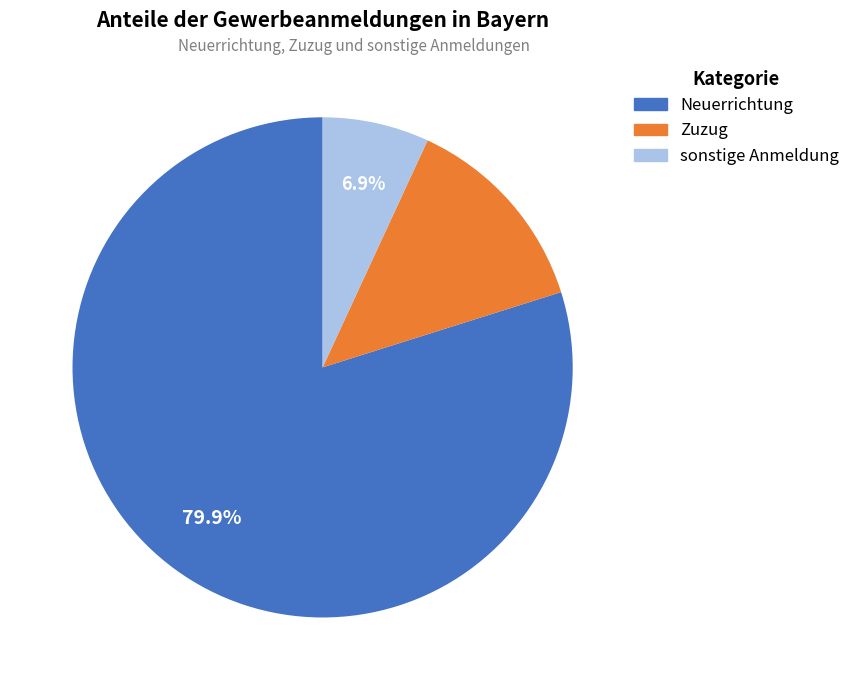

To the nearest percent, what percentage of the pie is Zuzug?

13%